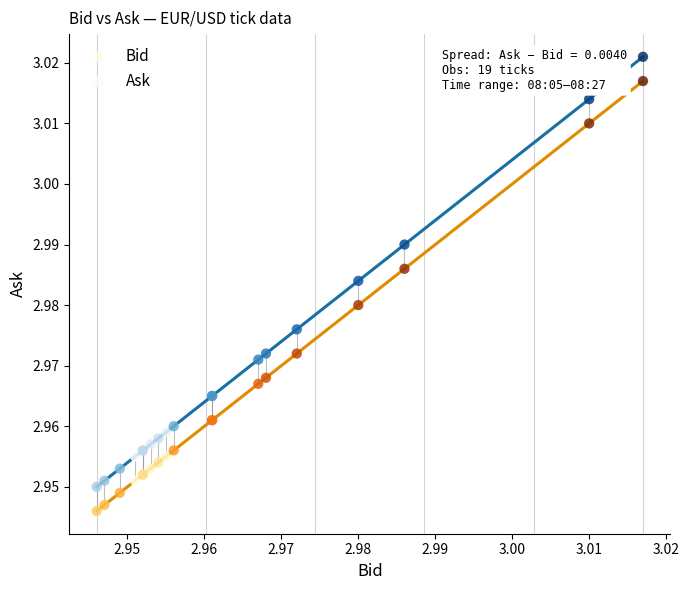

Which series contains the lowest Y value?

Bid